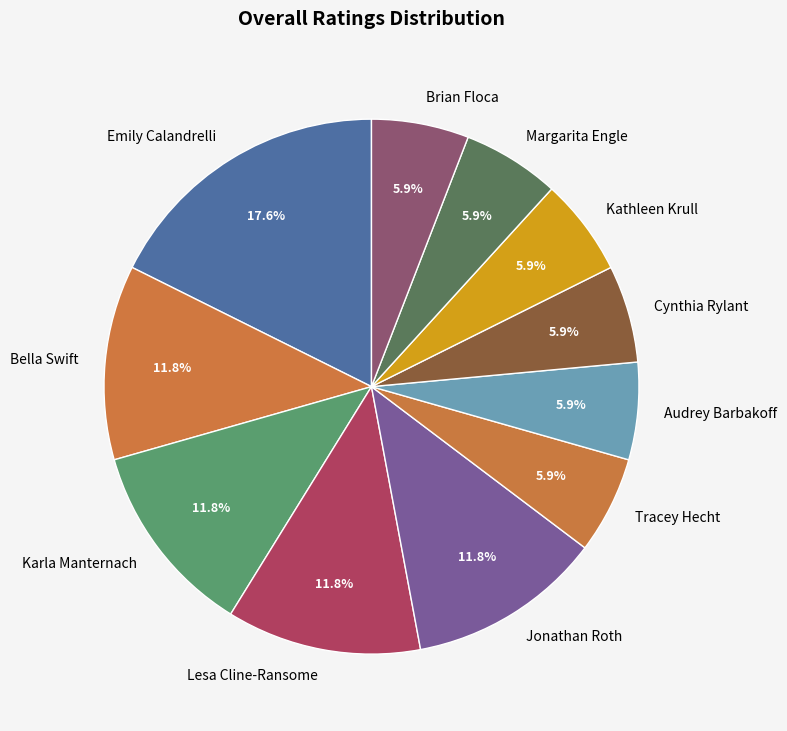

Is Lesa Cline-Ransome the majority of the pie?

No